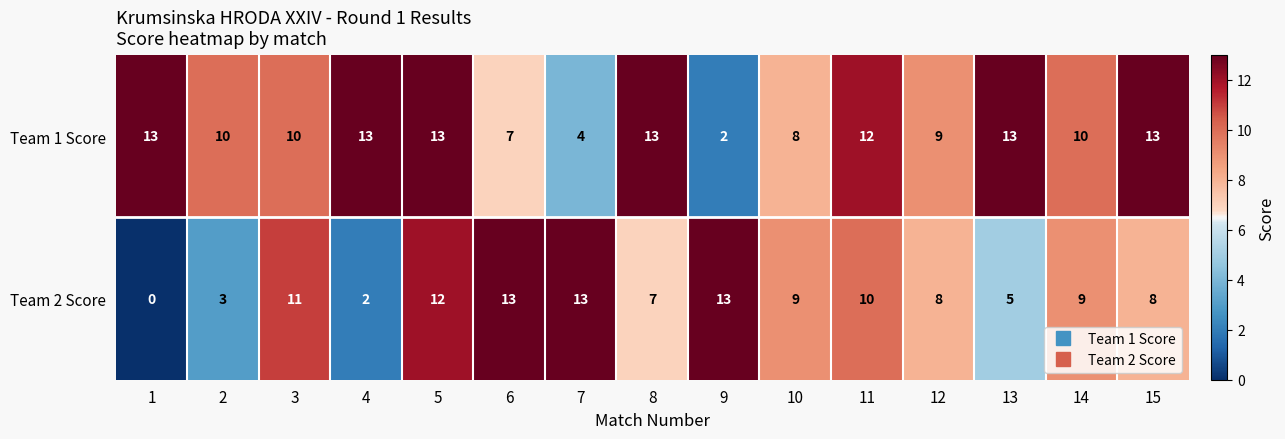

Which series has the widest spread of values?

Team 2 Score